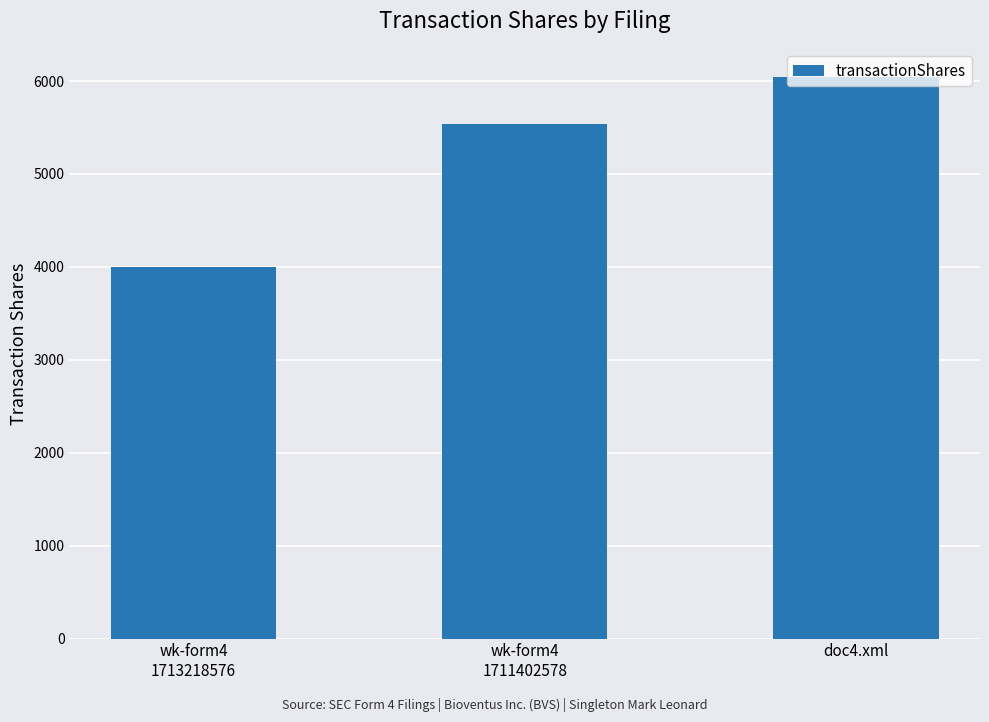

What value does the data have at doc4.xml, to the nearest 10?

6040